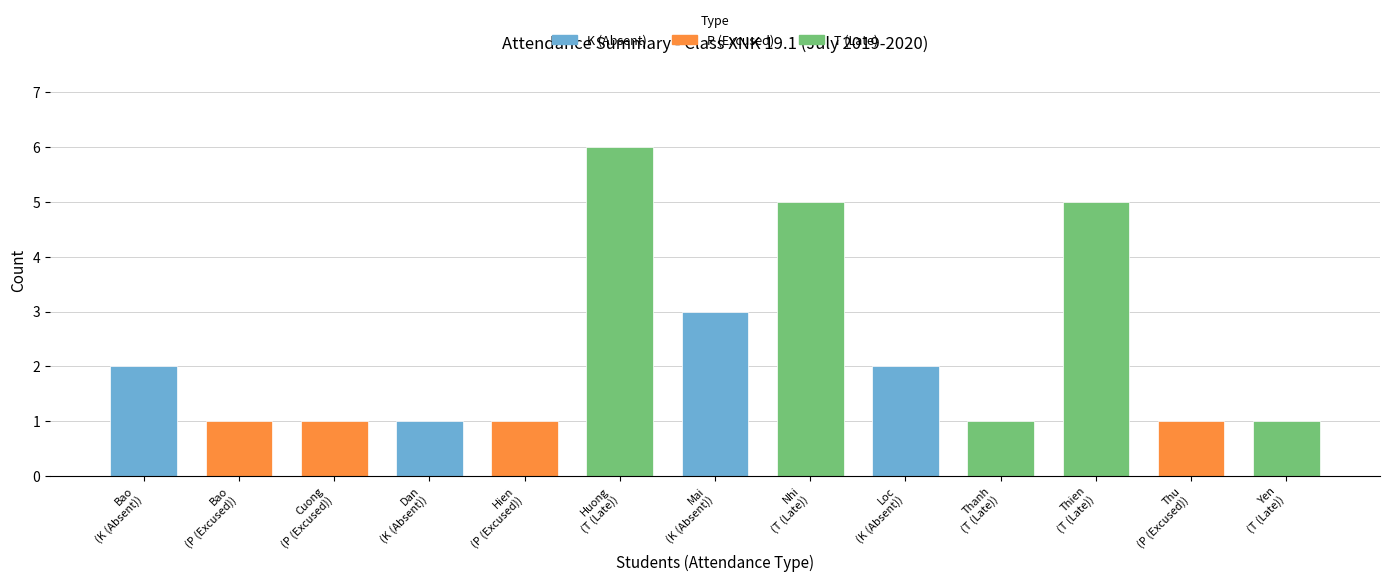

The value of P at K is 1. True or false?

False